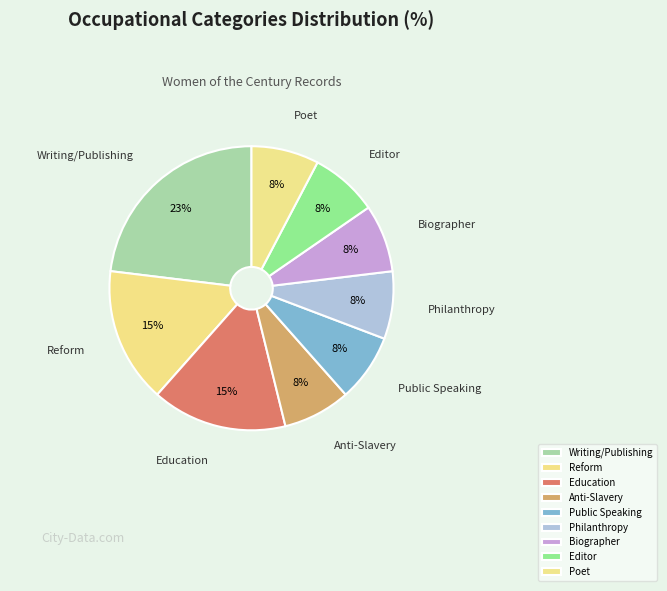

To the nearest percent, what is the average slice percentage?

11%